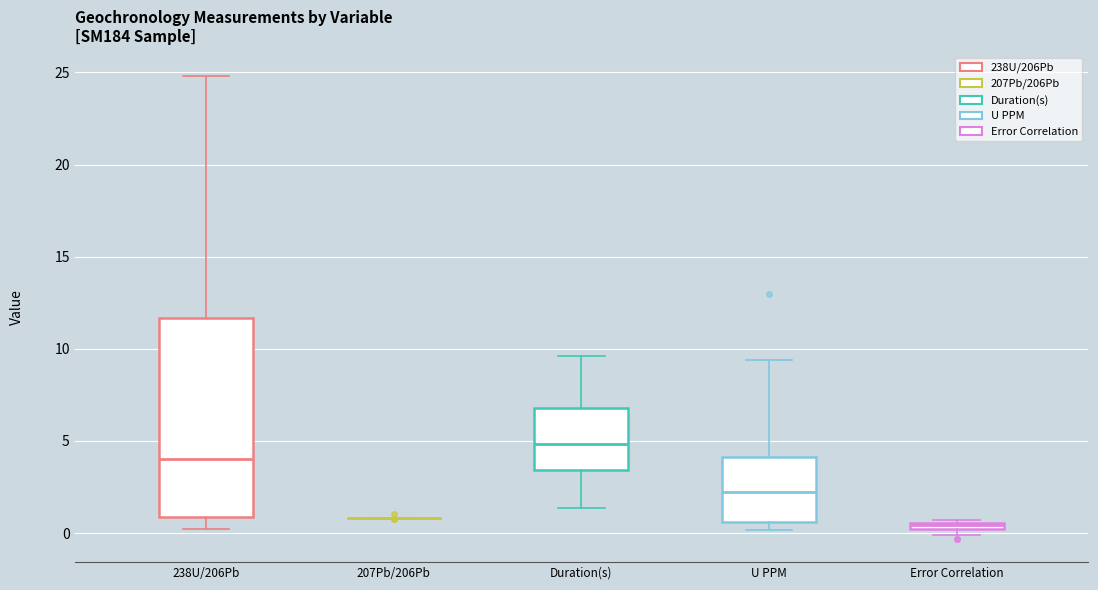

Which box is the tallest, from its lower edge to its upper edge?

238U/206Pb